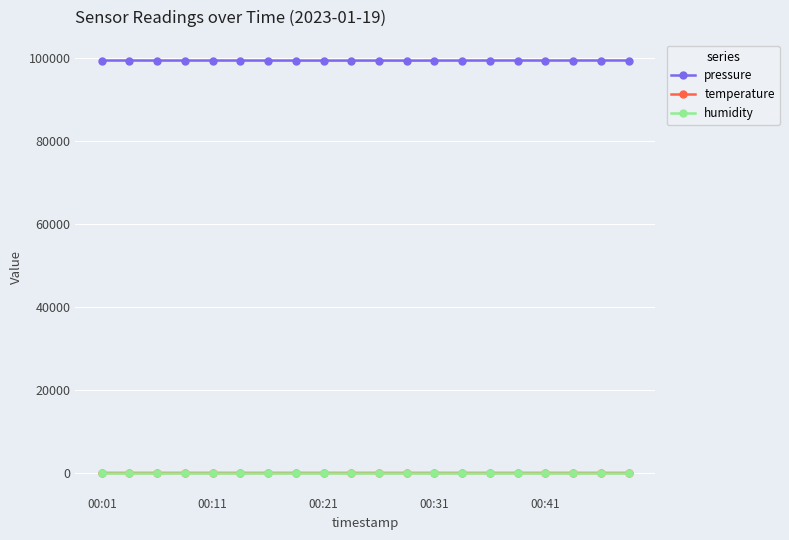

True or false: pressure has more than 2 points higher than both neighbors.

True